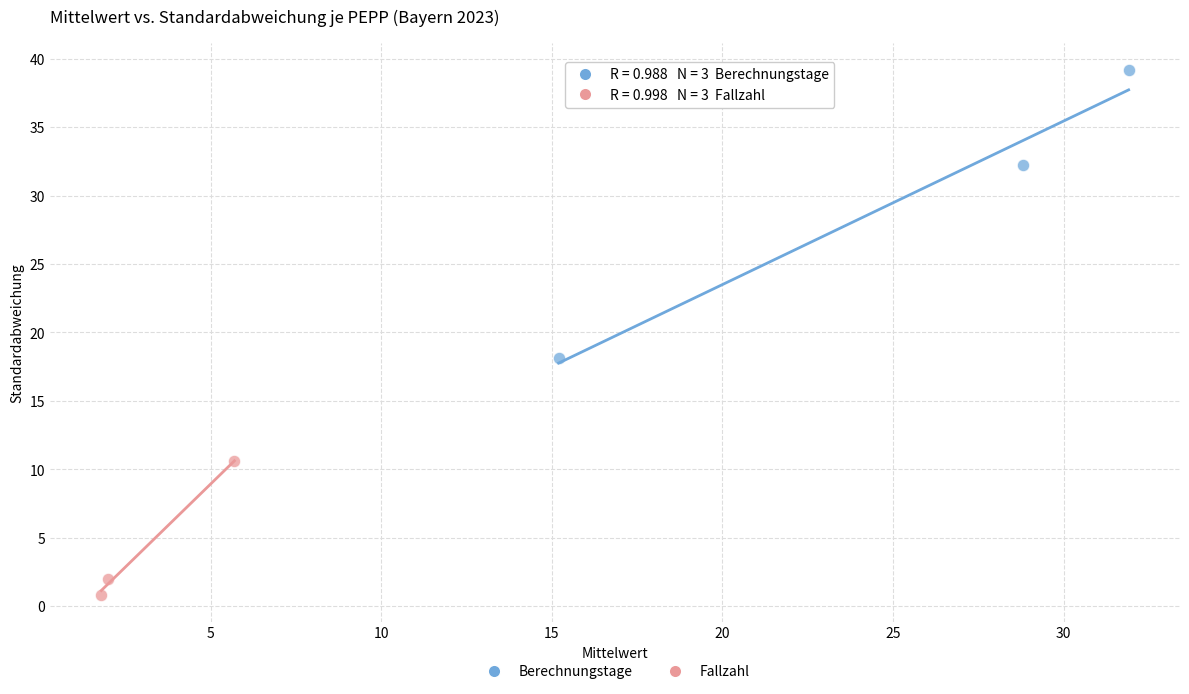

Which series has the largest Y range (max minus min)?

Berechnungstage